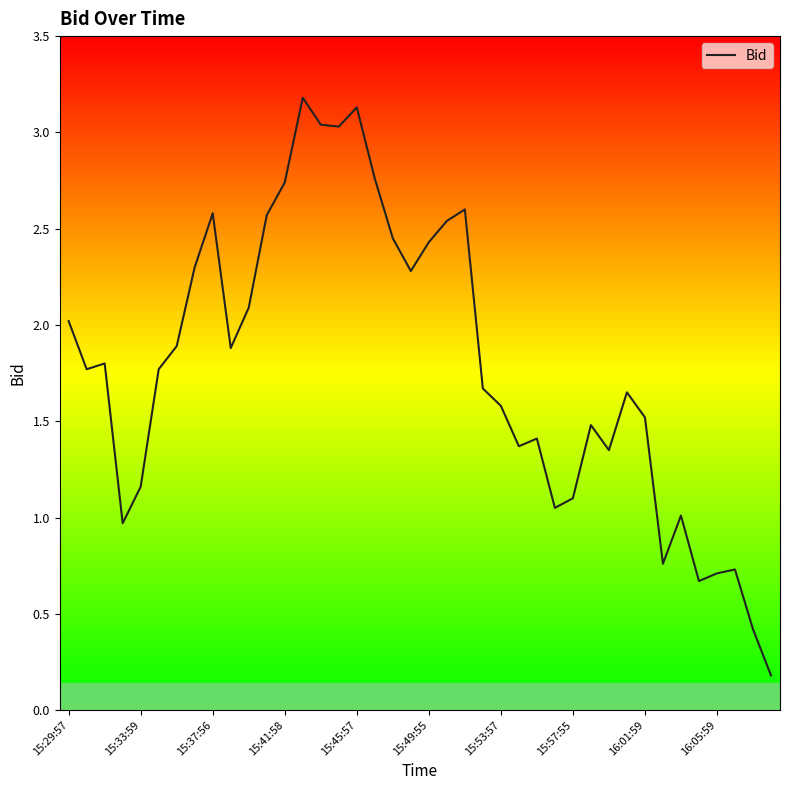

True or false: the data has more than 0 interior local peaks.

True